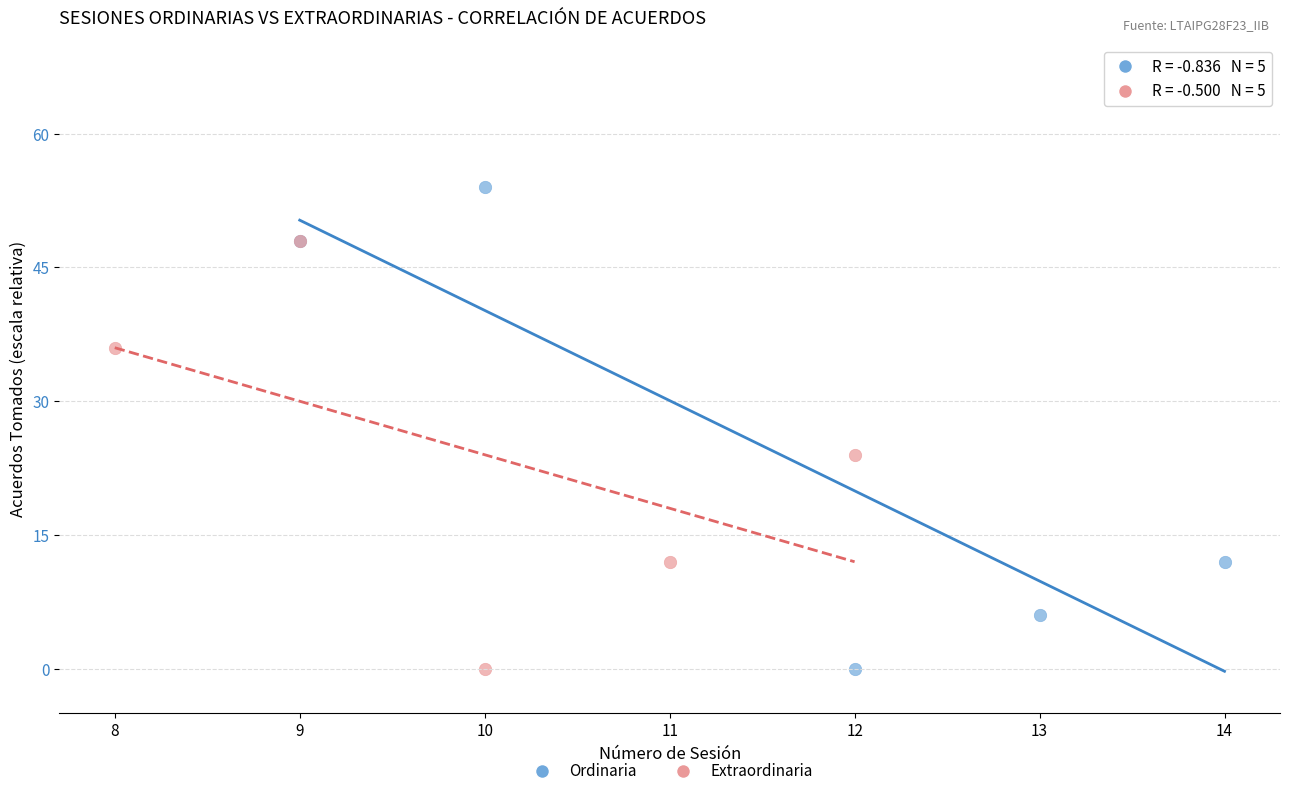

Which series contains the highest Y value?

Ordinaria